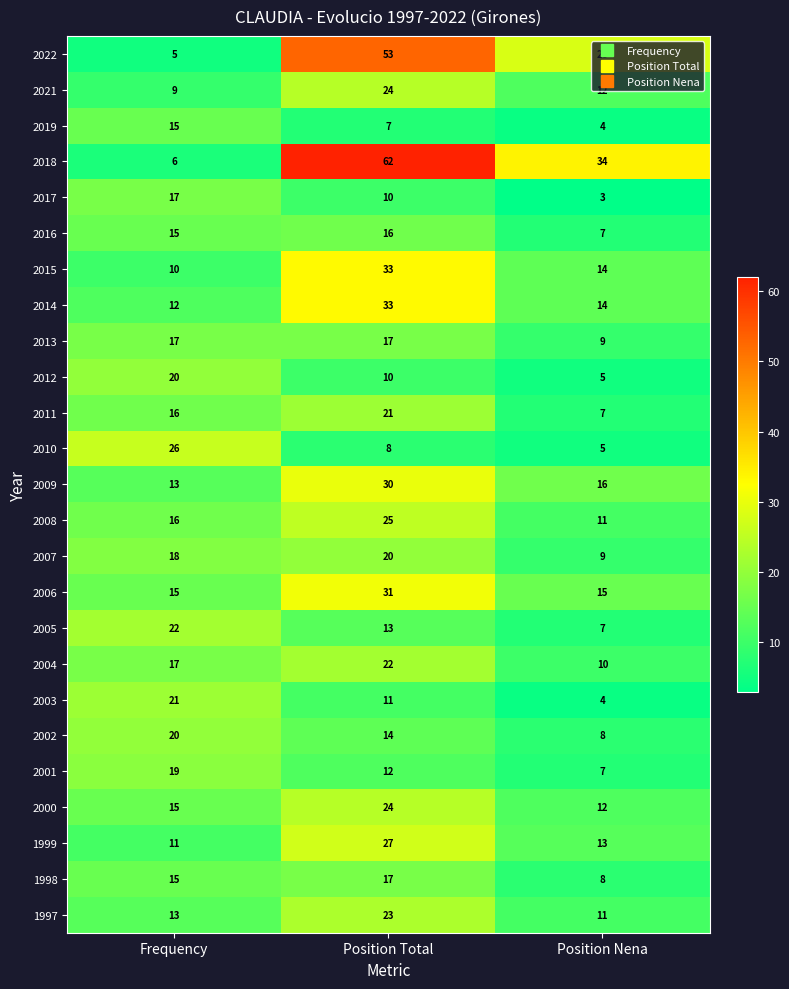

List the labels in order of 2005 value, largest first.

Frequency, Position Total, Position Nena